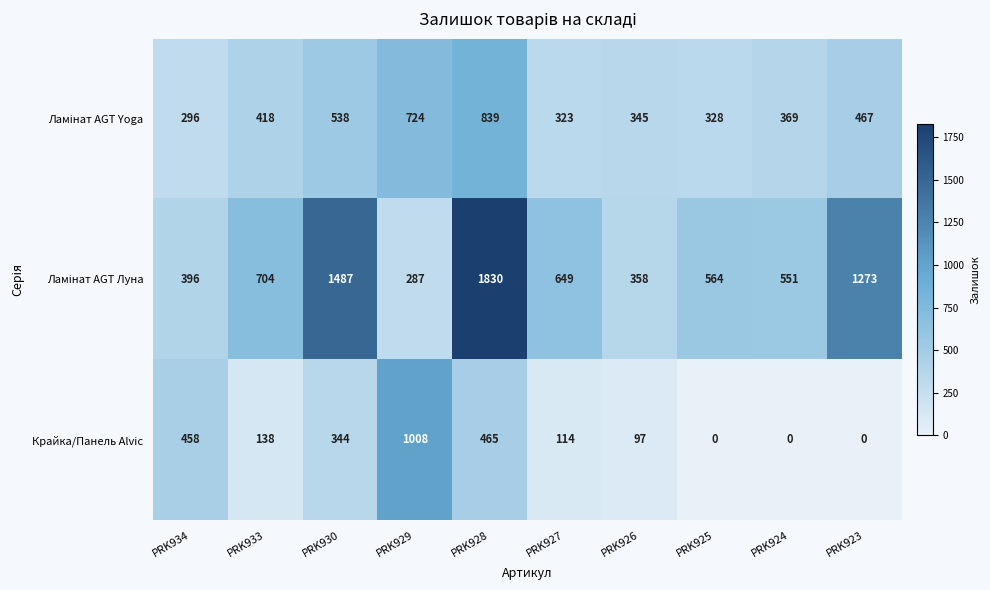

Which category has the highest value in the Крайка/Панель Alvic series?

PRK929